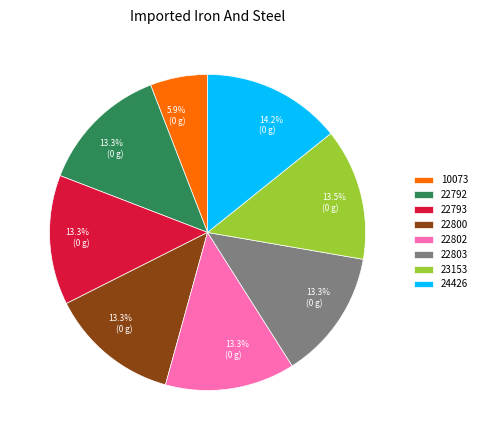

Between 10073 and 22802, which is larger?

22802